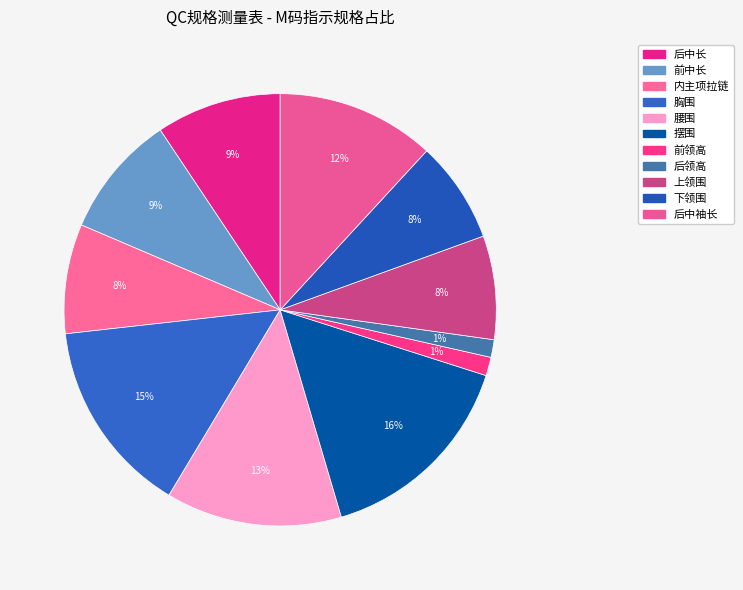

Does 前中长 represent more than half of the total?

No